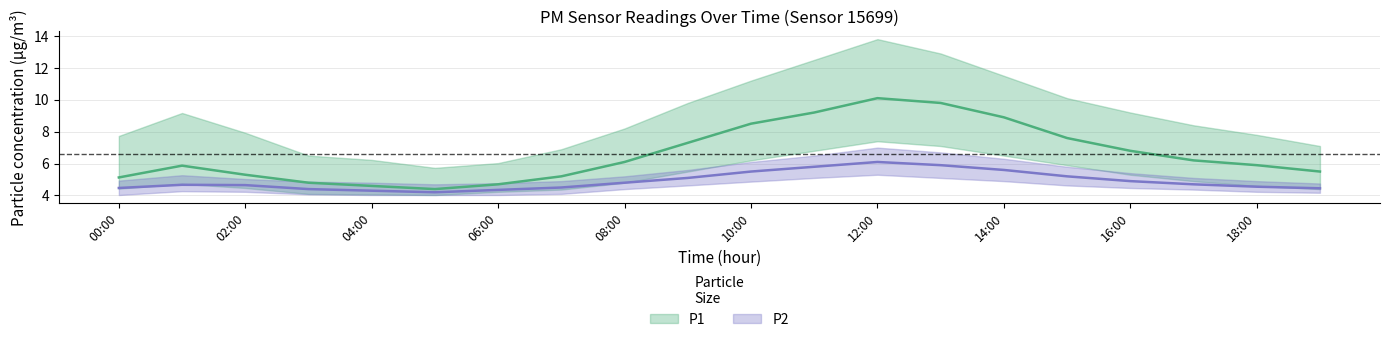

How many interior local peaks does the P1_lower series have?

2